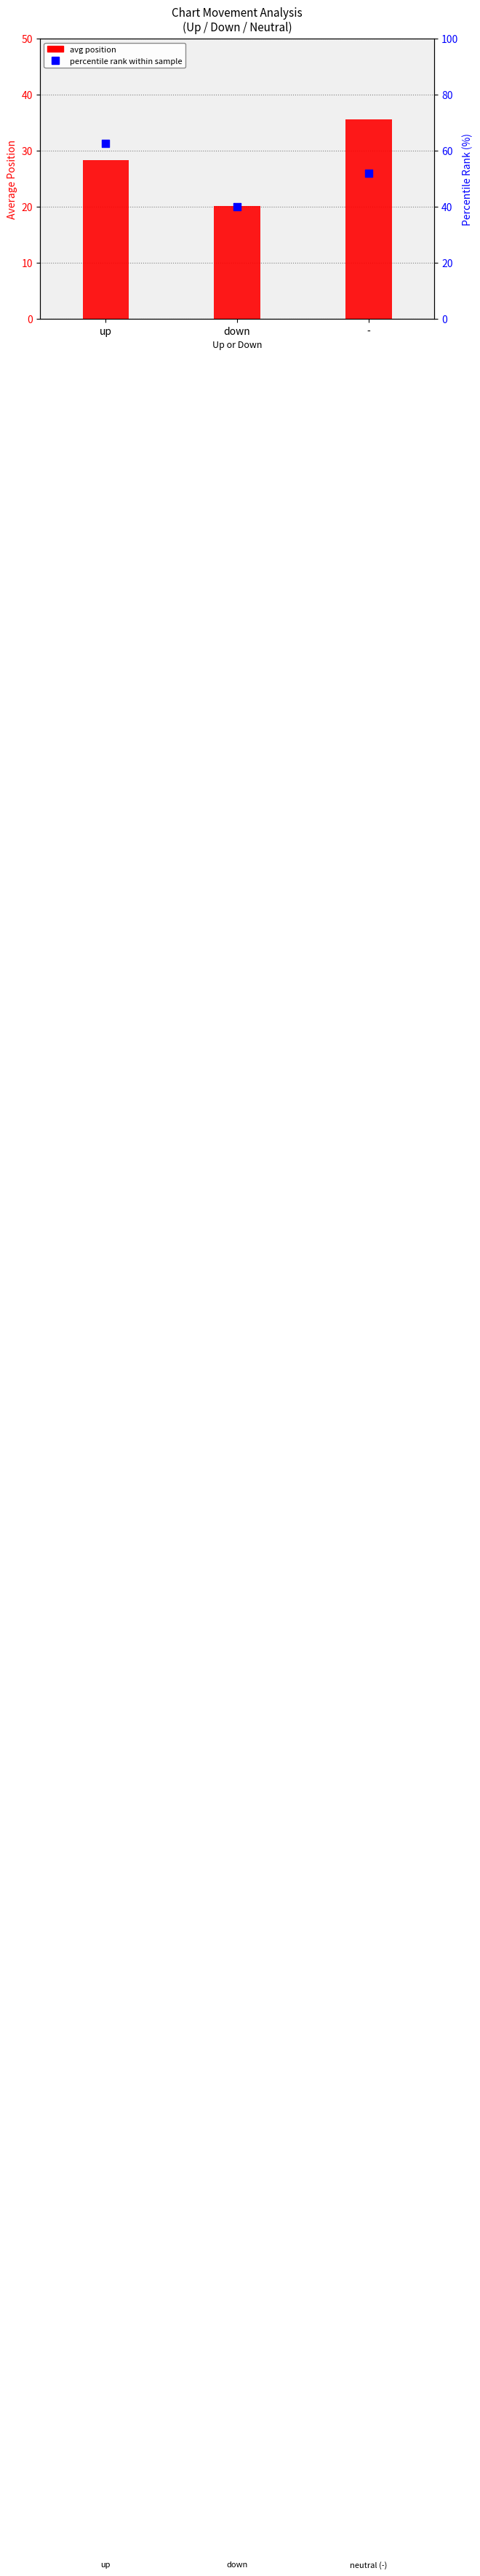

What are all the series names shown in the legend?

avg position, percentile rank within sample